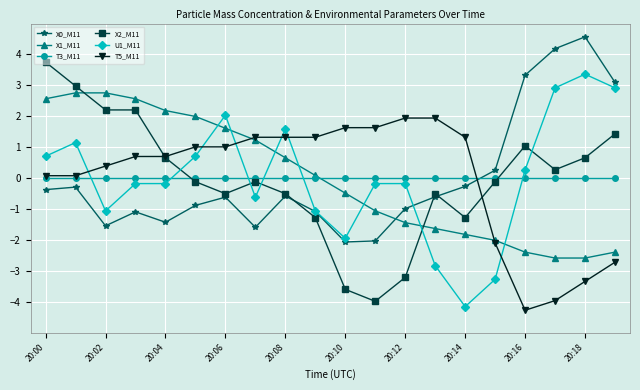

What is the smallest value displayed?

-4.3